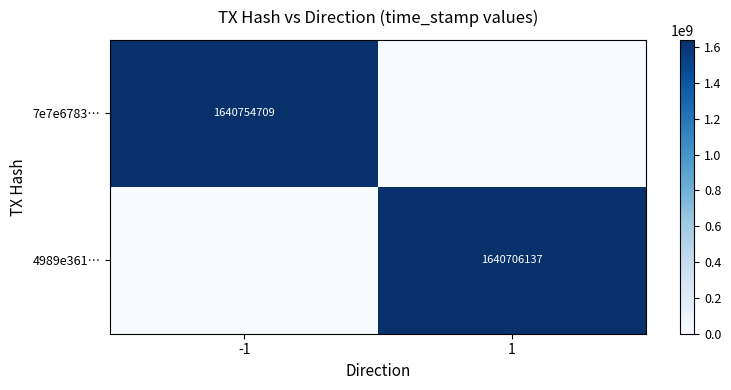

Is it true that 7e7e6783… equals 415670464 at -1?

False